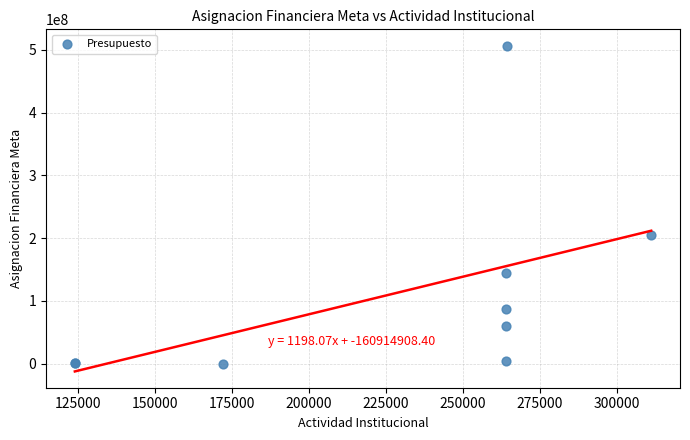

What Y value in the scatter plot is closest to 253567500?

204831000